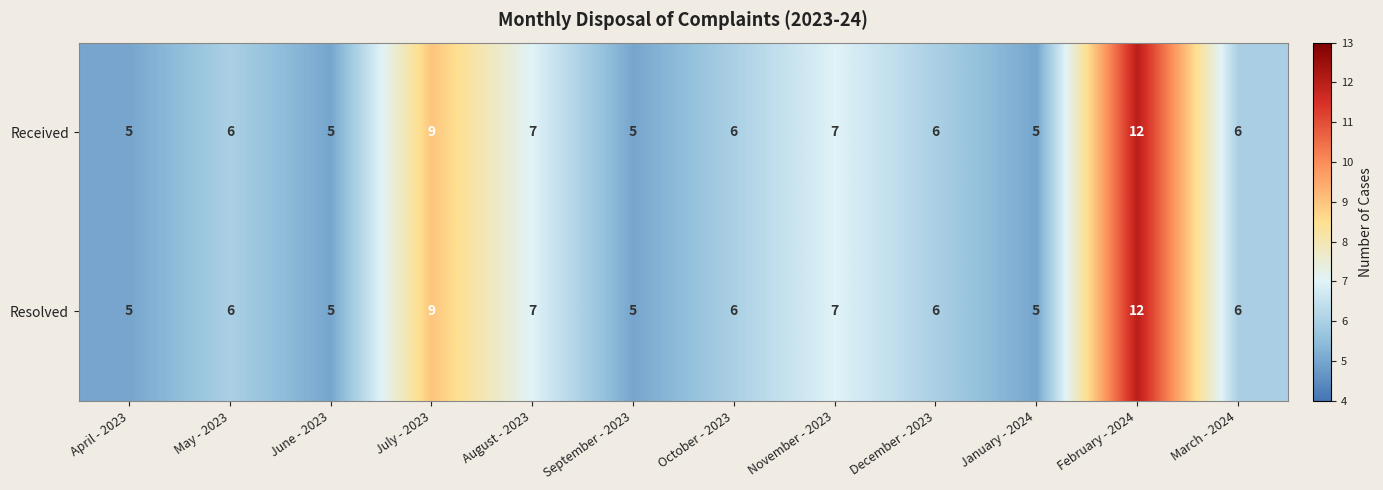

What is the approximate value of Resolved at June - 2023?

5